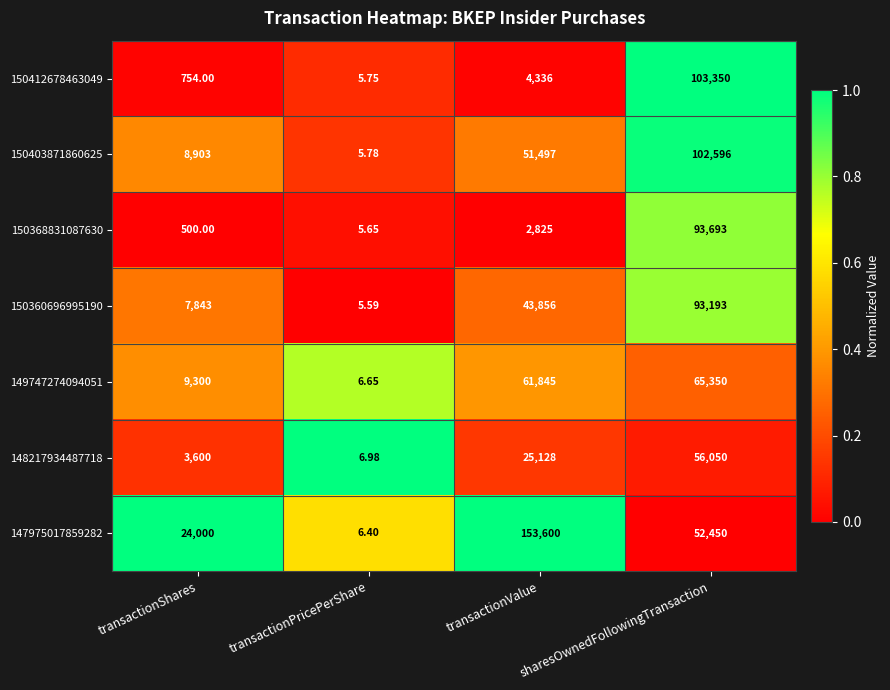

At which label is 148217934487718 closest to 28028?

transactionValue